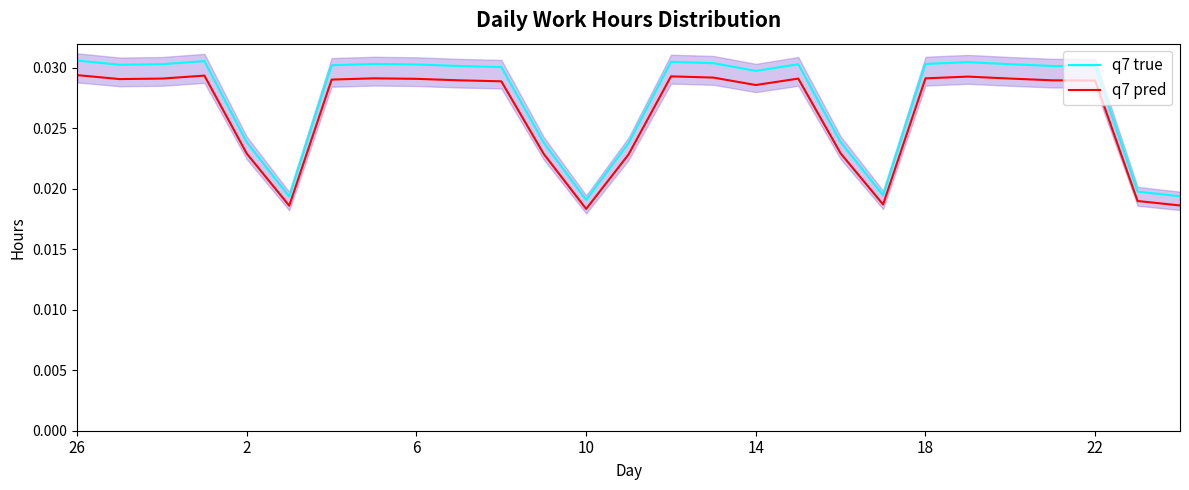

Which has a higher value, 14 or 15?

15